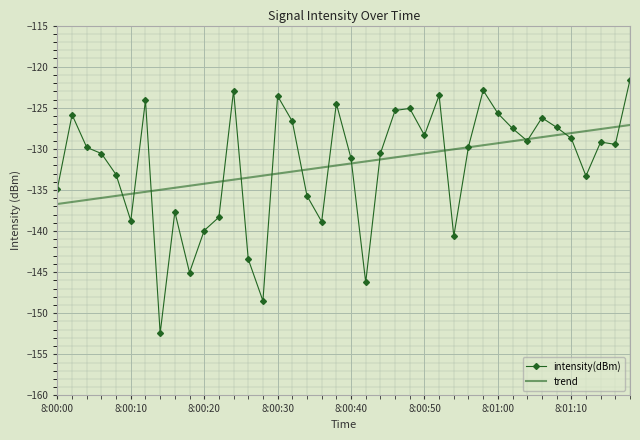

What is the highest value of the trend series?

-127.1